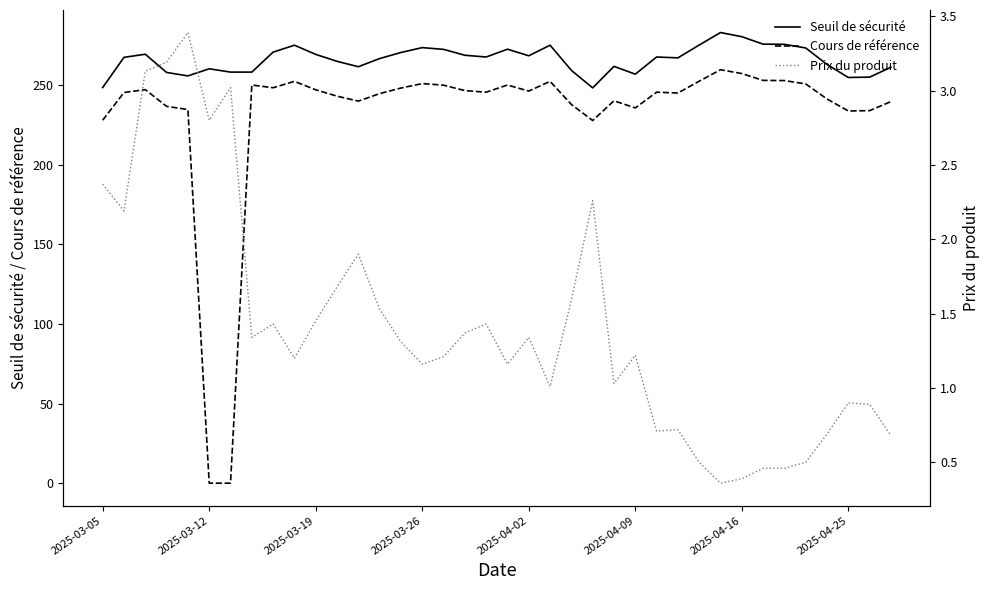

How many lines are shown in the chart?

3